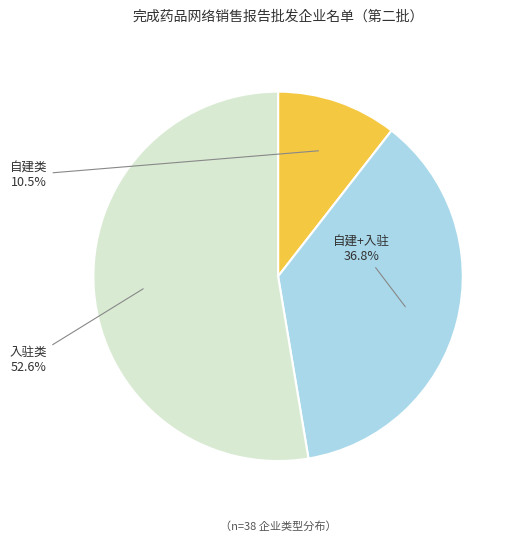

Count the number of slices in the pie.

3